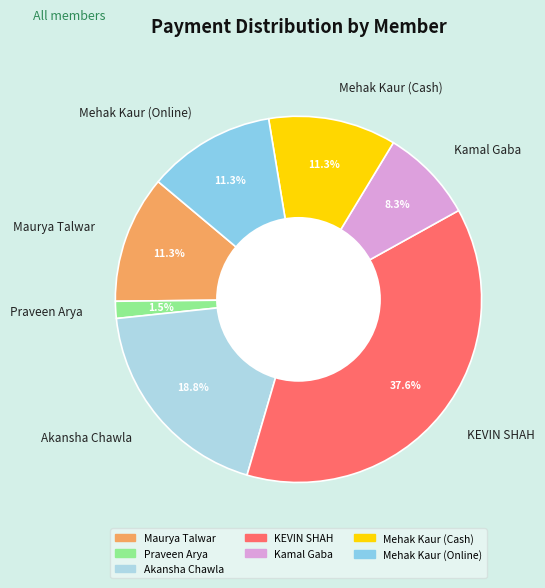

Combined, what portion of the pie is Akansha Chawla and Maurya Talwar?

30.1%